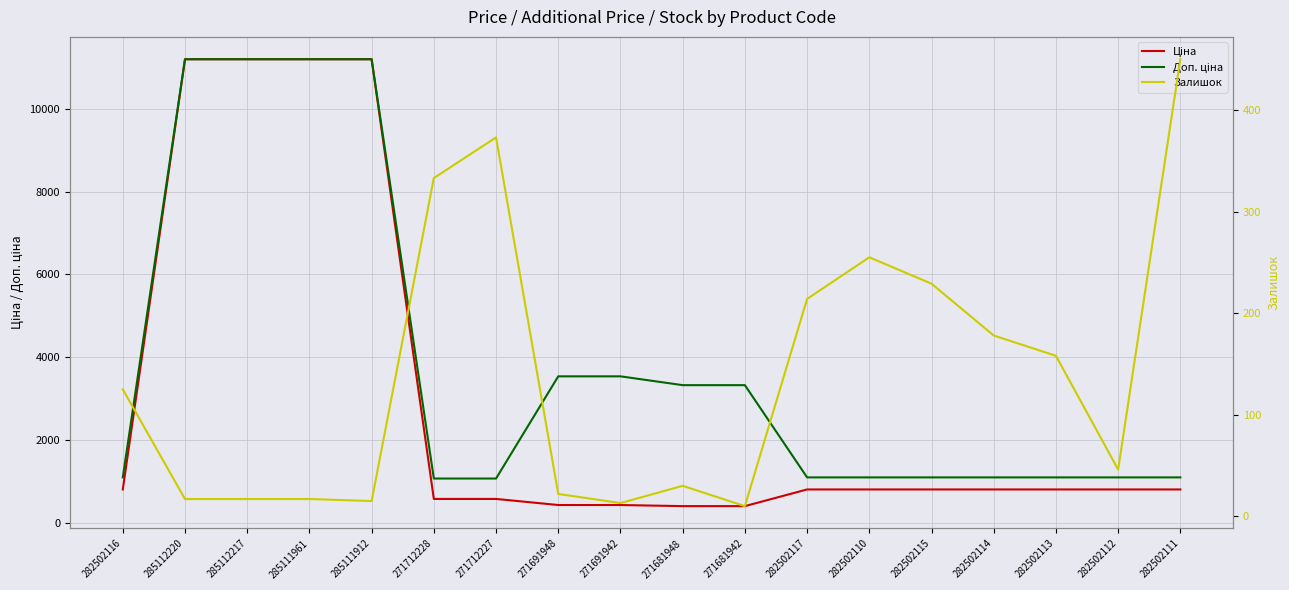

What is the sum of the Залишок values at 282502114 and 271712227?

551.0